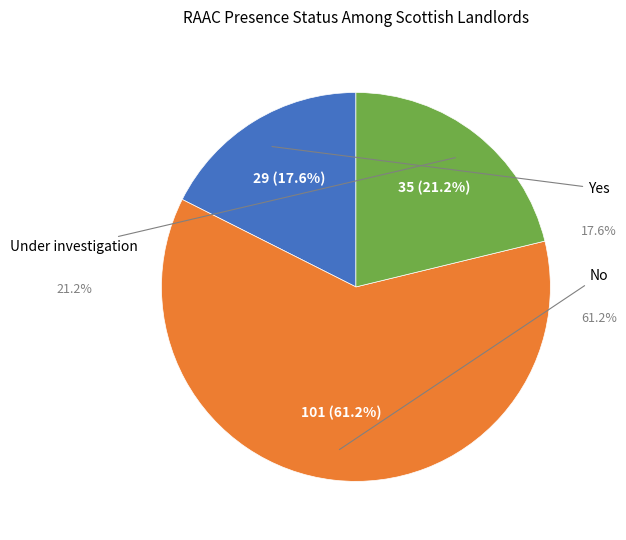

Is there any slice that represents more than half of the pie?

Yes